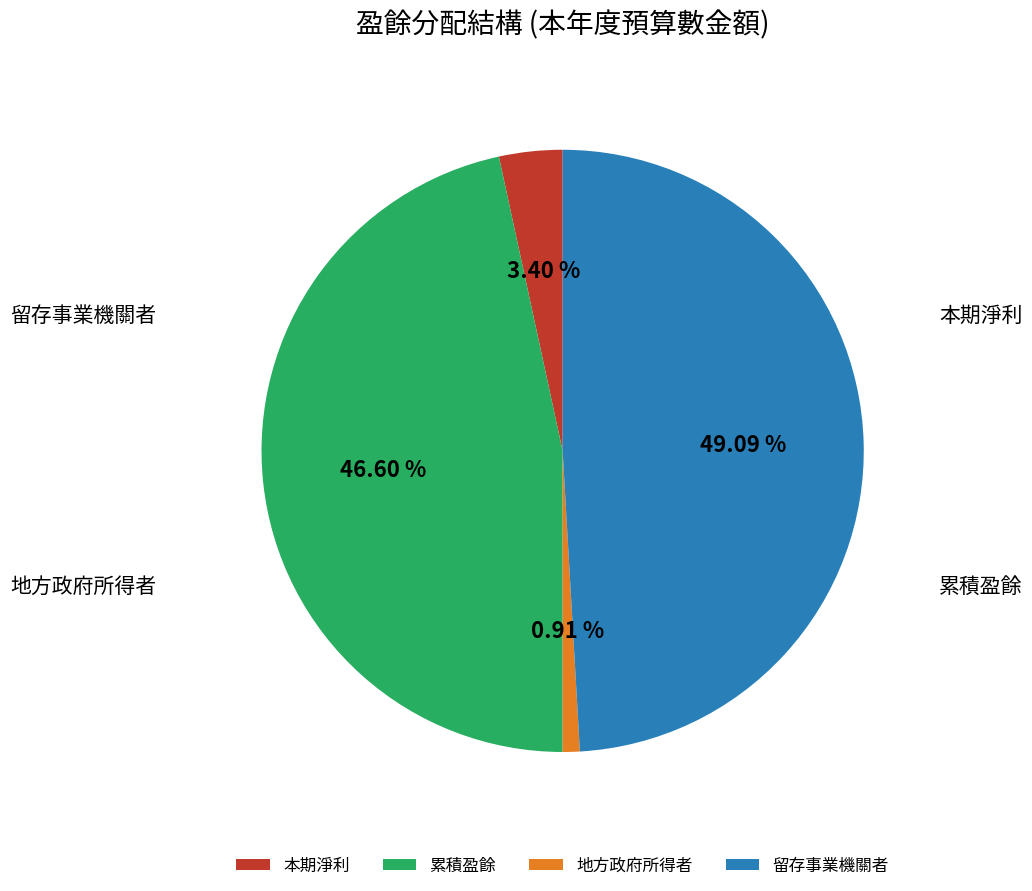

To the nearest percent, what portion does 累積盈餘 represent?

47%